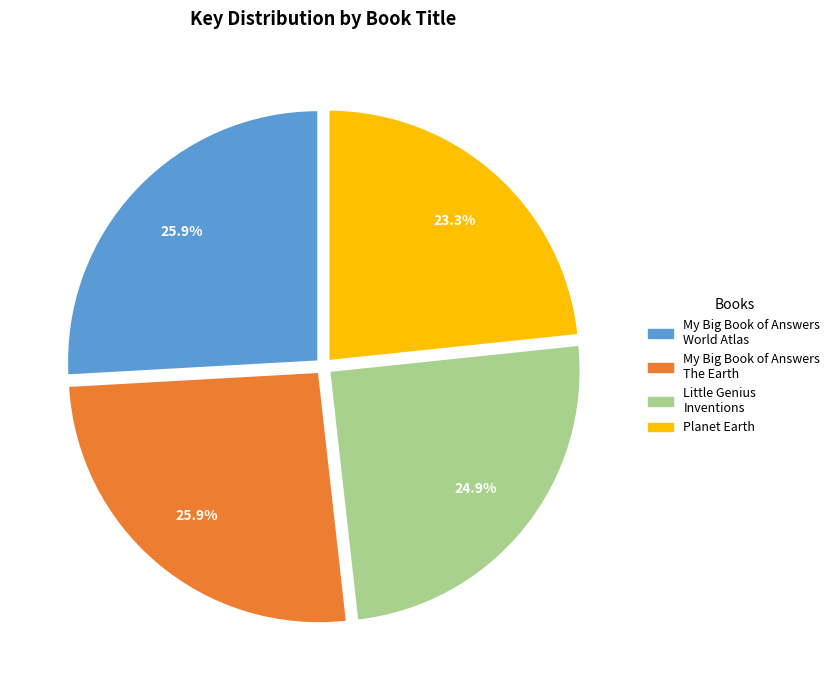

True or false: My Big Book of Answers World Atlas accounts for 16% of the total.

False